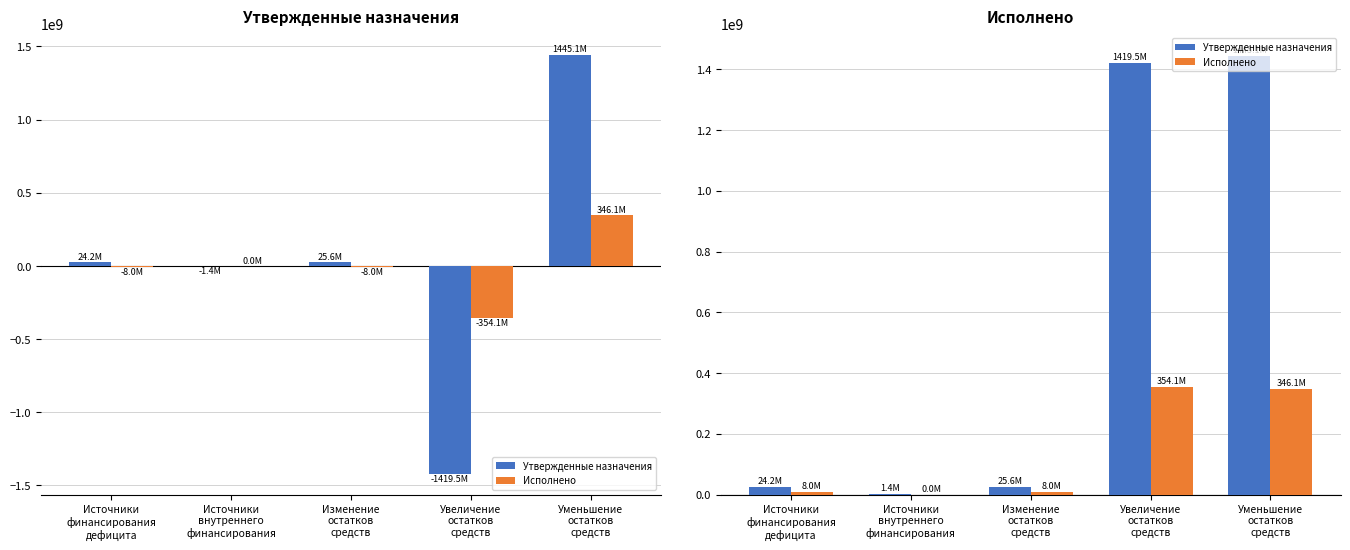

Rank the categories by Утвержденные назначения value from highest to lowest.

Уменьшение
остатков
средств, Увеличение
остатков
средств, Изменение
остатков
средств, Источники
финансирования
дефицита, Источники
внутреннего
финансирования